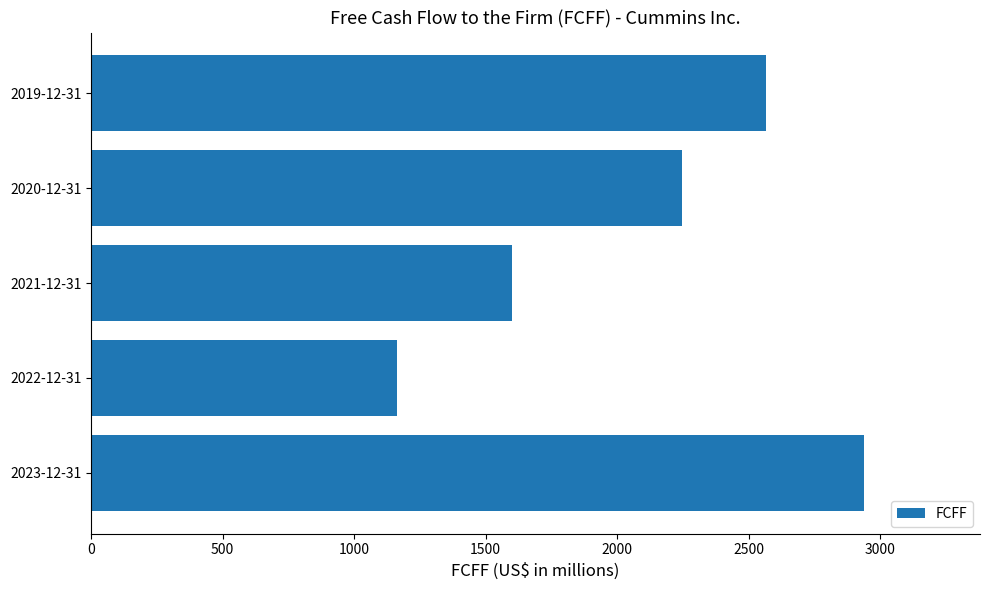

Reading bottom to top, transcribe all the data shown in this chart.

2938	1163	1598	2245	2566